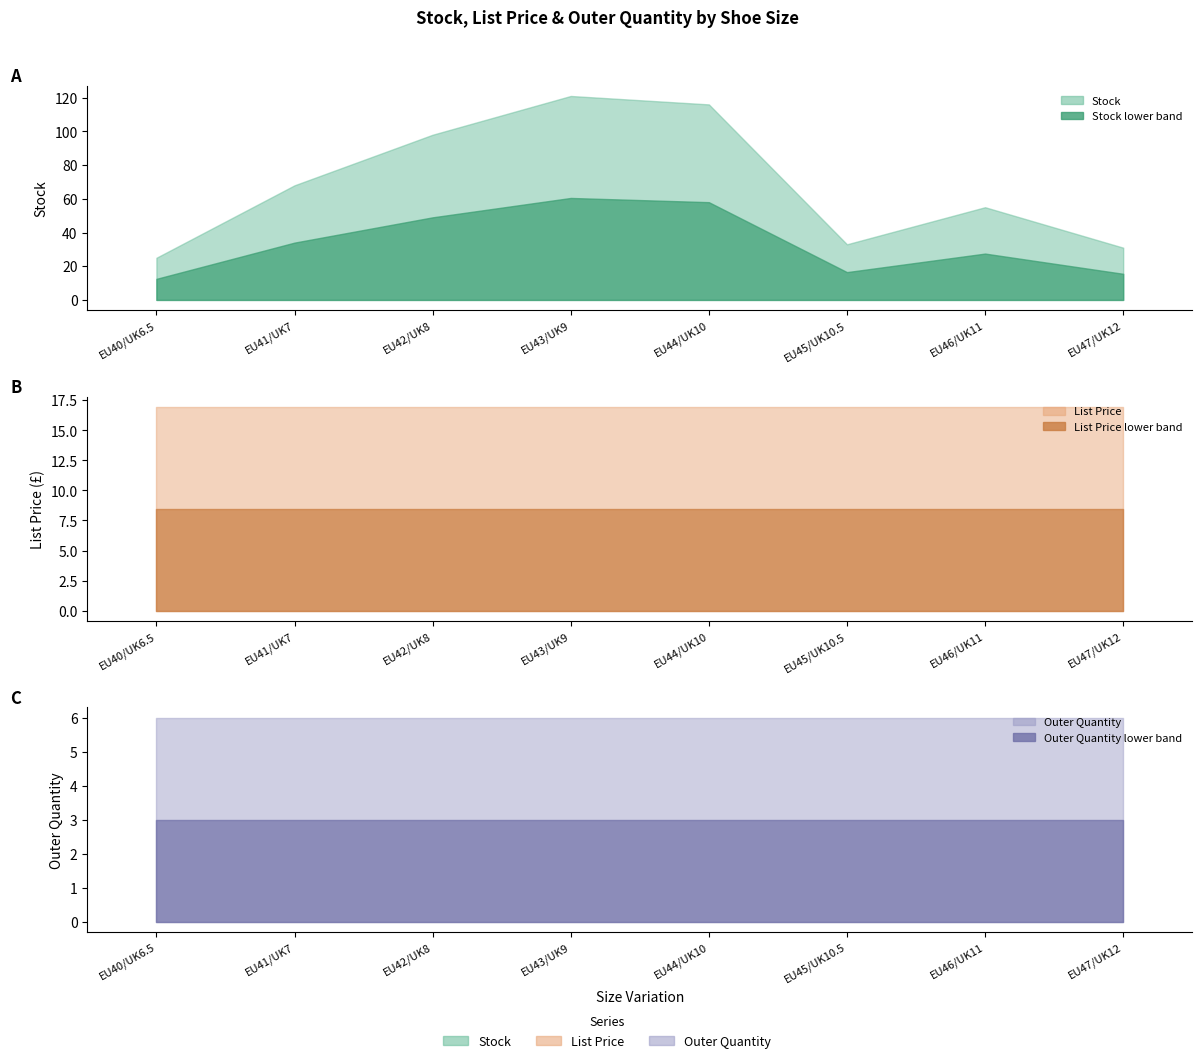

True or false: List Price has more than 1 points higher than both neighbors.

False